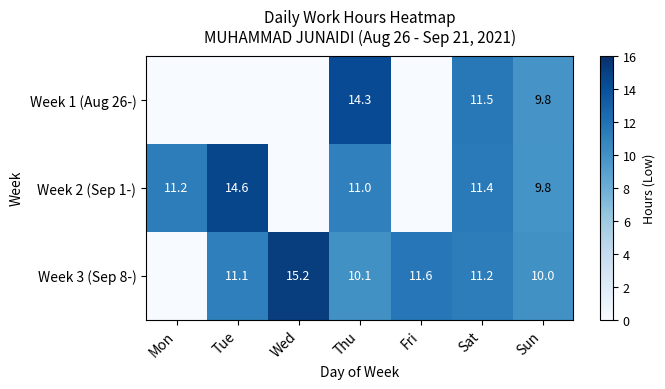

What is the spread (max minus min) of values at Fri?

11.6